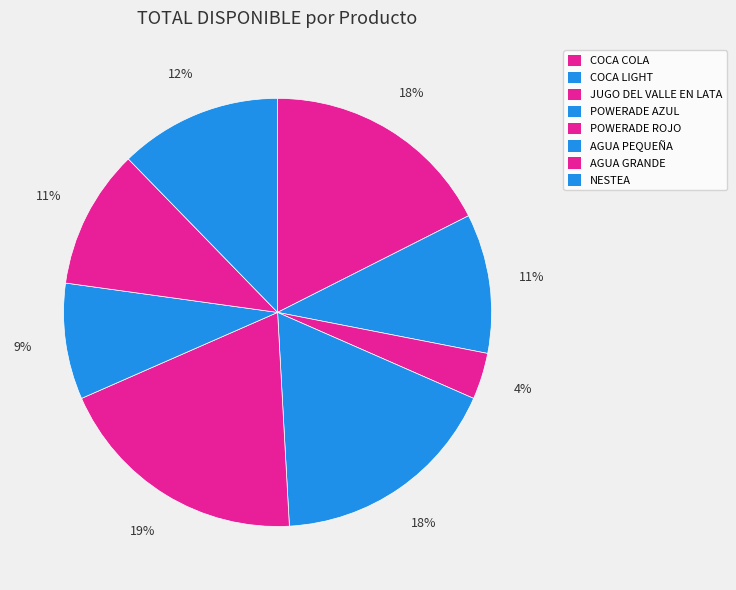

Does any single category account for the majority?

No